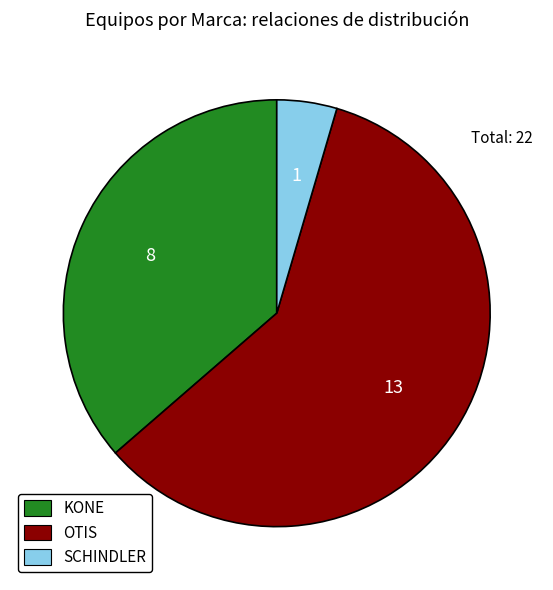

Combined, do OTIS and KONE account for over 50%?

Yes